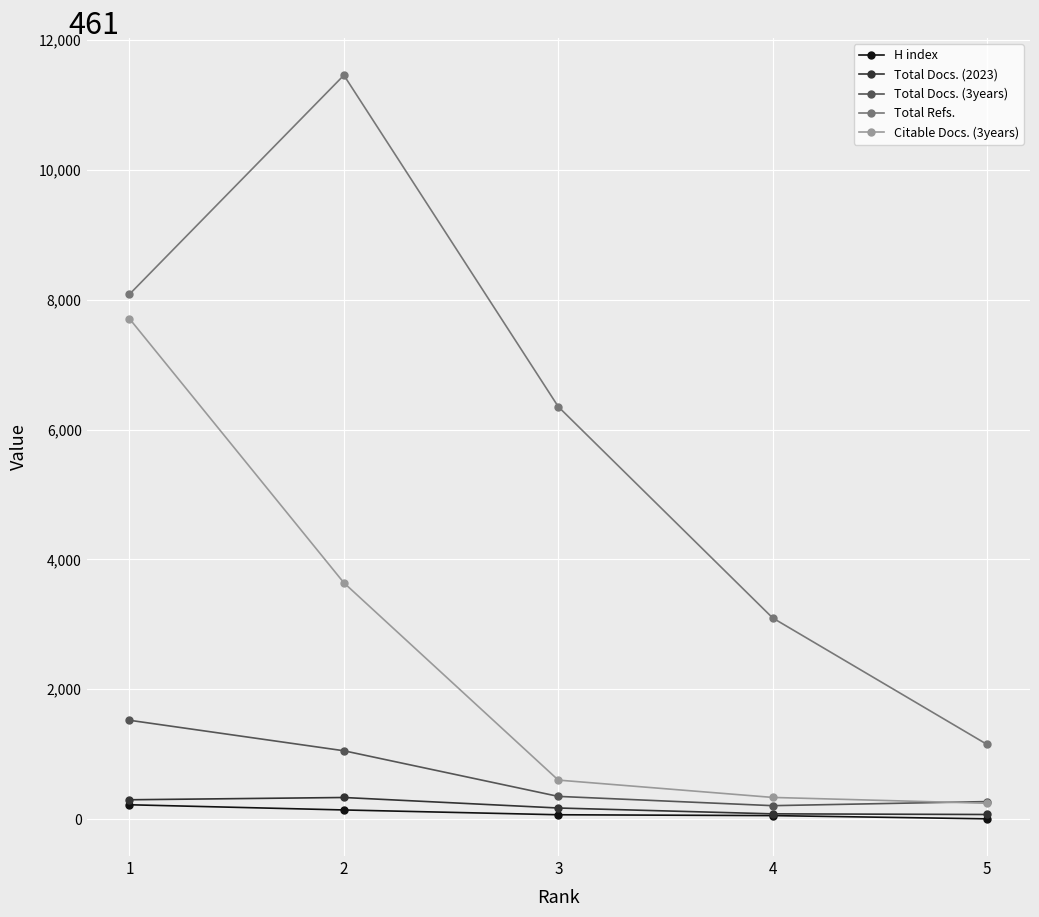

Between 1 and 2, which series saw the biggest shift?

Citable Docs. (3years)